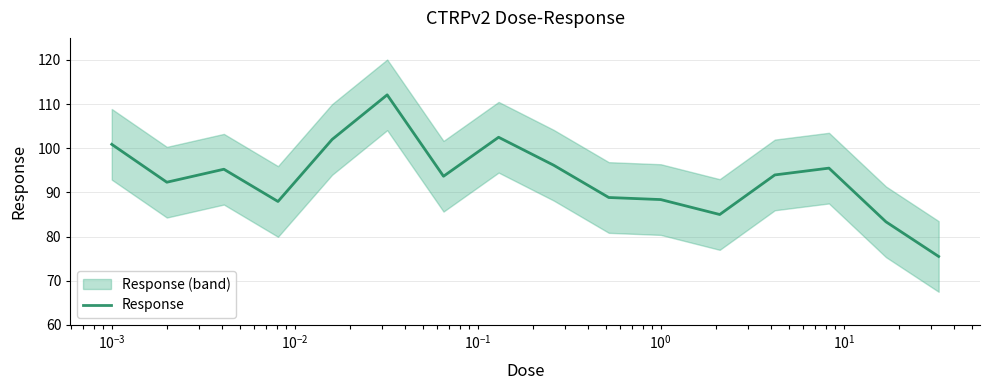

What is the lowest value of the Response series?

75.5